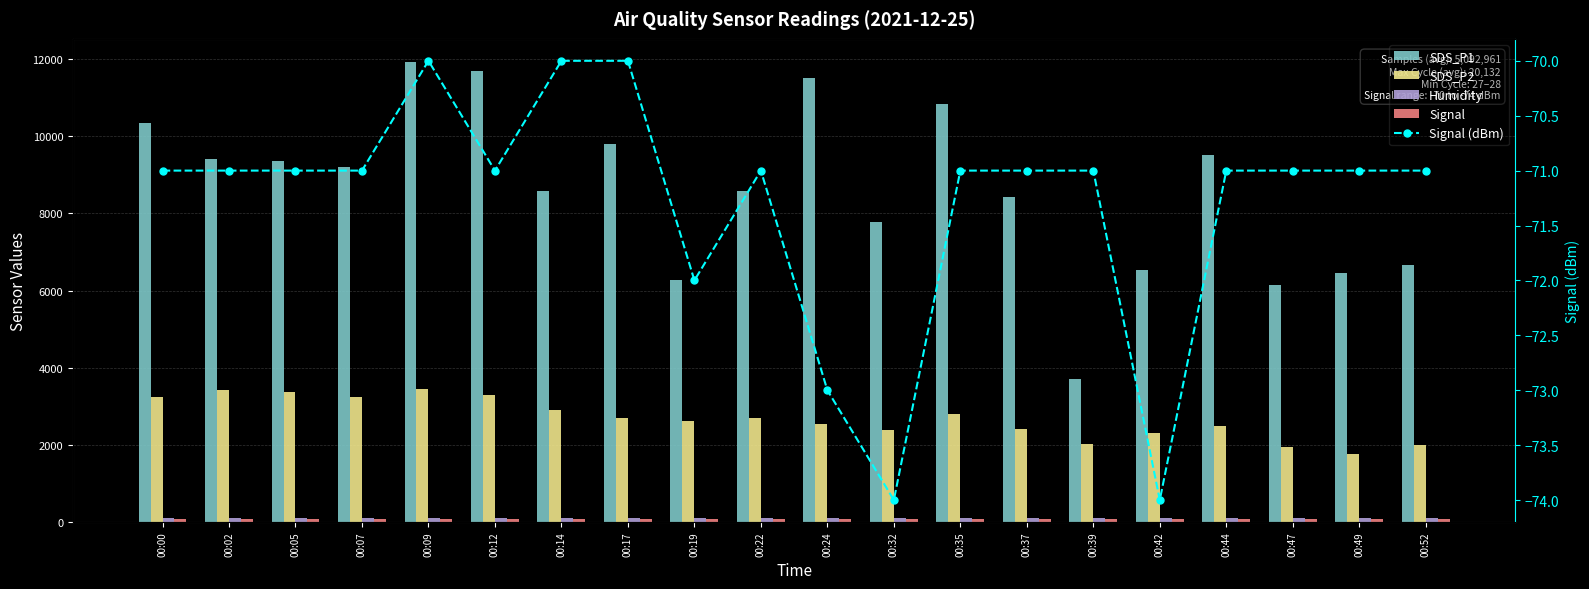

The Humidity series shows 68.6 at 00:44. True or false?

False